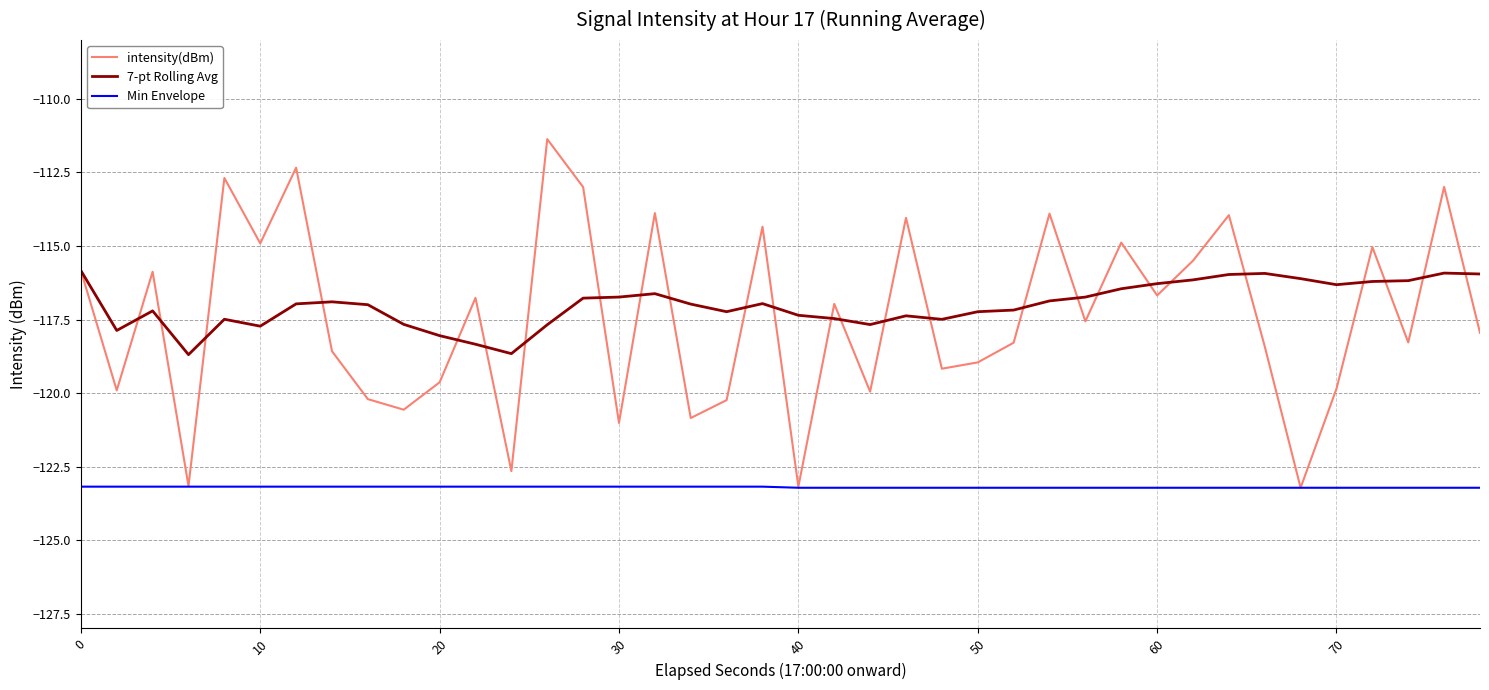

Does the chart display data point markers on the line(s)?

No